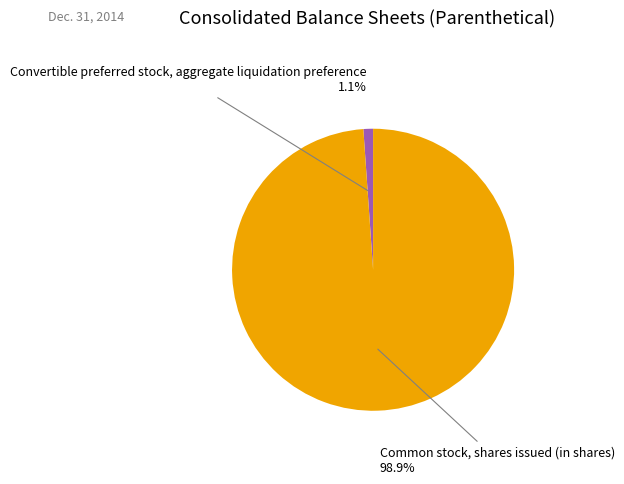

Is there any slice that represents more than half of the pie?

Yes